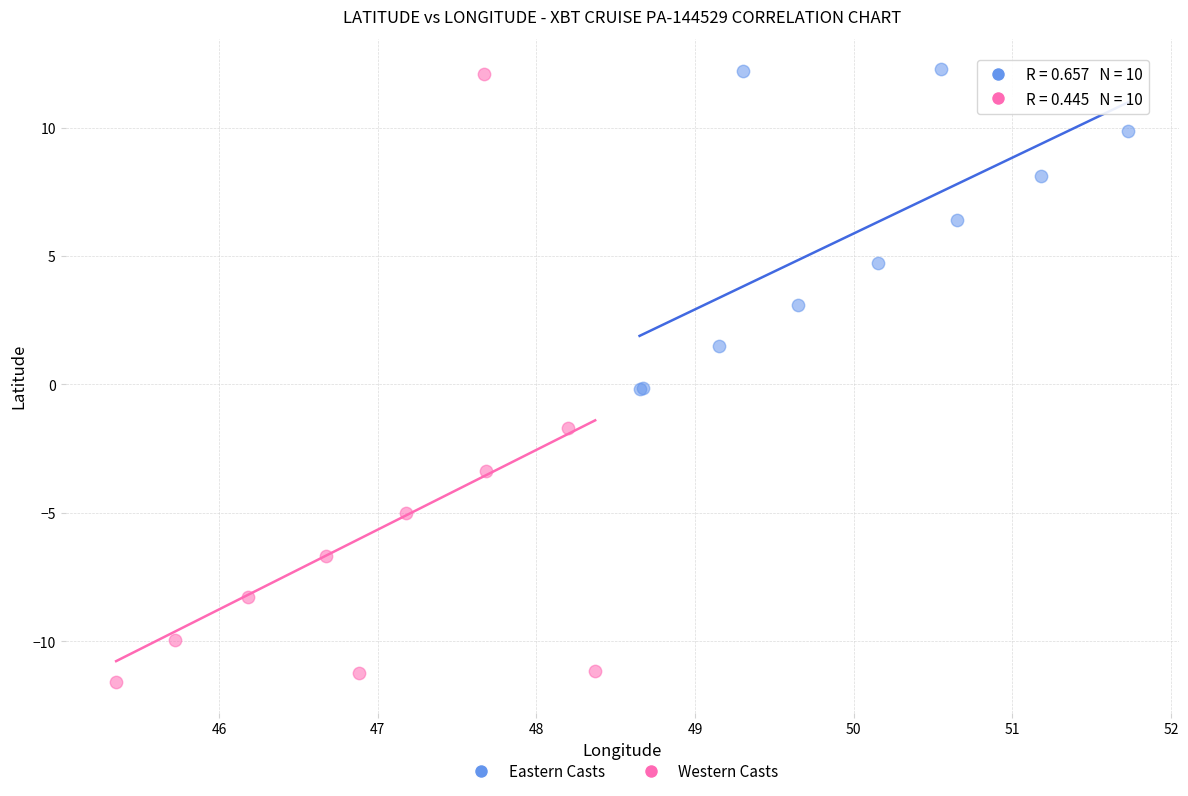

What are all the series names shown in the legend?

Eastern Casts, Western Casts